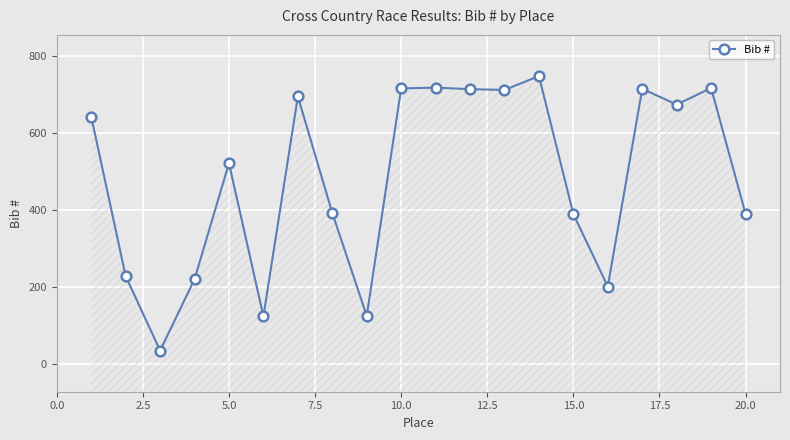

What is the maximum value shown in the chart?

747